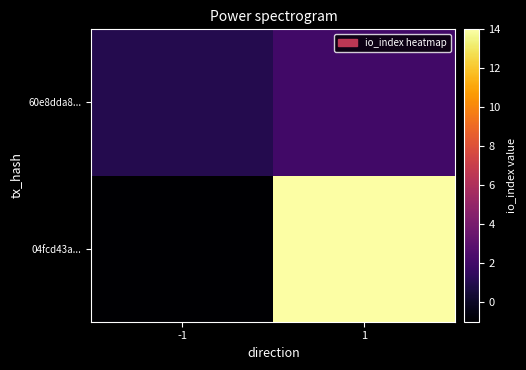

At which category does the chart reach its peak across all series?

1